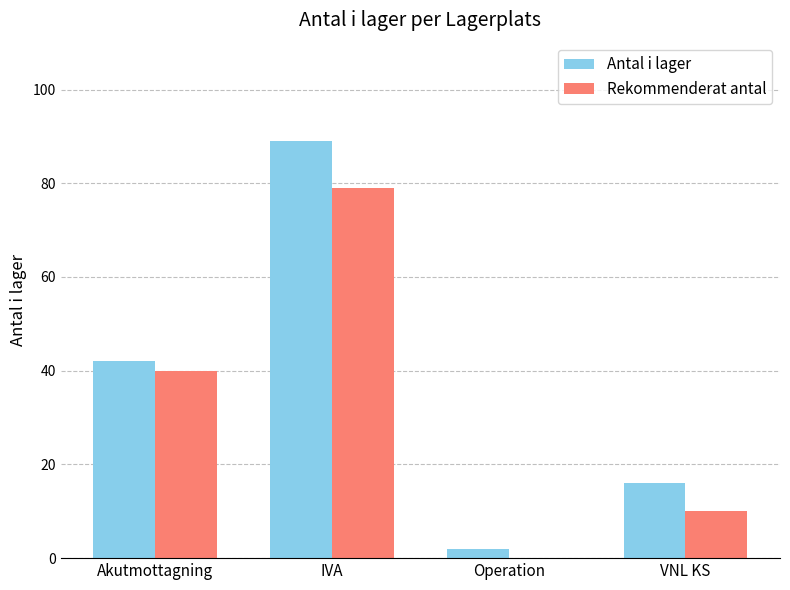

The value of Rekommenderat antal at VNL KS is 10. True or false?

True